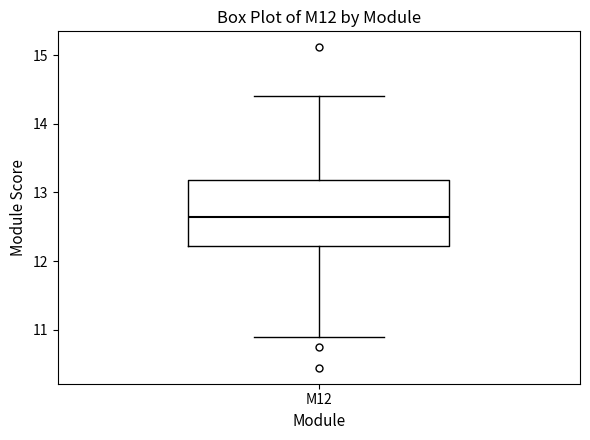

Where is the upper edge of the box for M12 on the y-axis? The values are not printed on the chart, so give them approximately, as read against the axis.

13.2